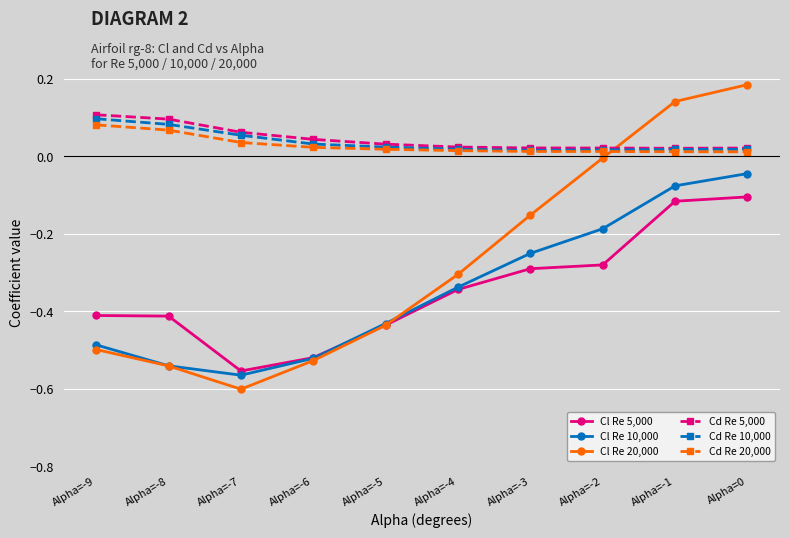

What is the label of the 2nd point from the right?

Alpha=-1